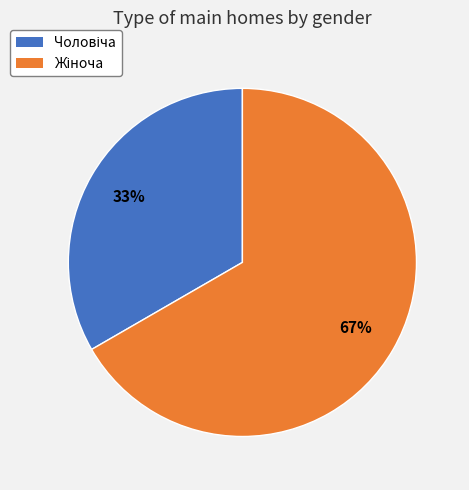

Does any single category account for the majority?

Yes